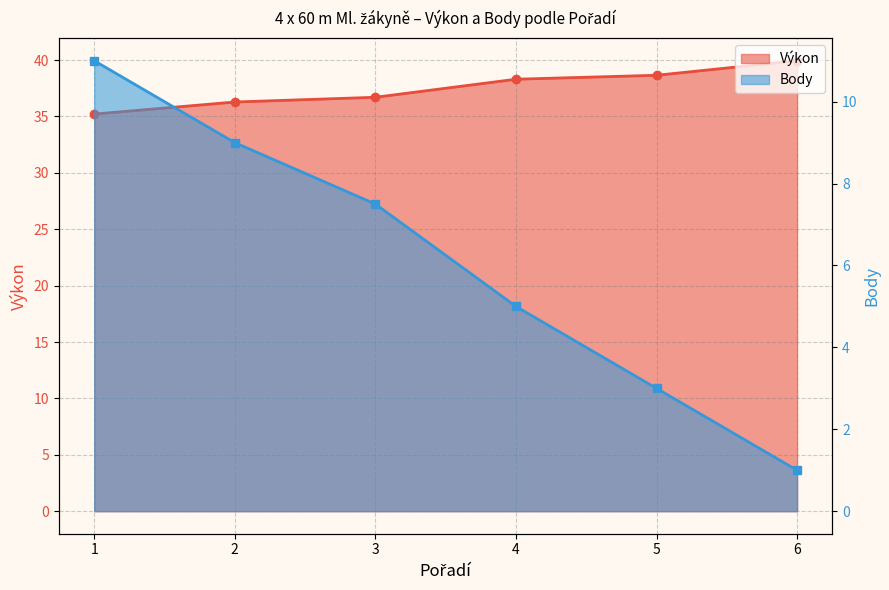

Reading left to right, extract all data points from this chart.

Výkon: 35.2	36.3	36.7	38.3	38.6	39.9
Body: 11.0	9.0	7.5	5.0	3.0	1.0